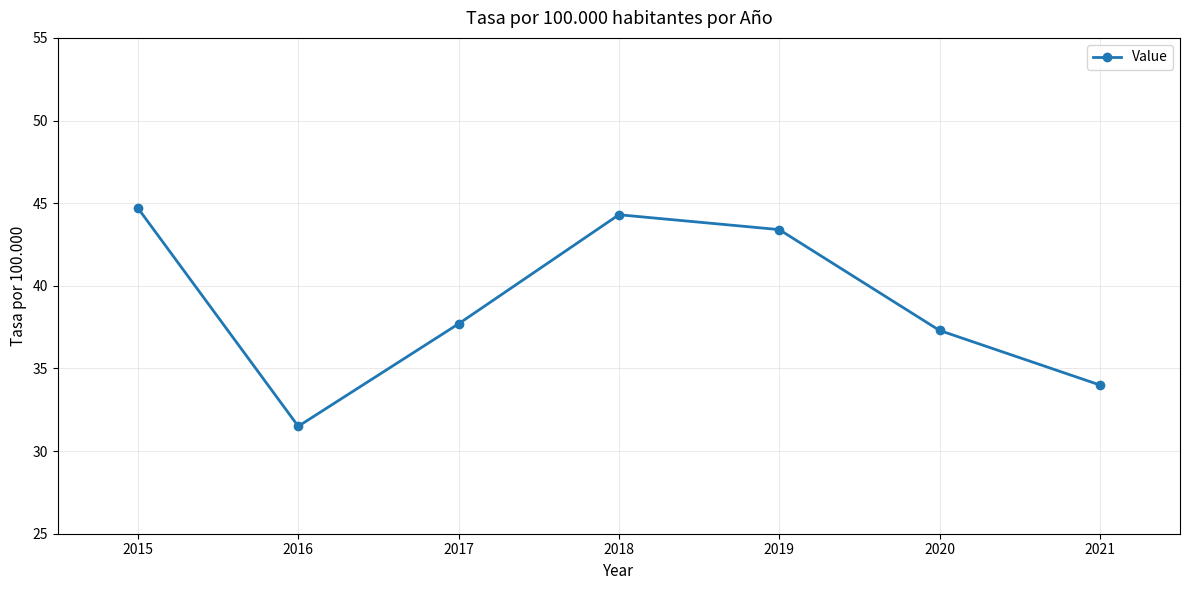

What is the difference between the values at 2019 and 2021?

9.4